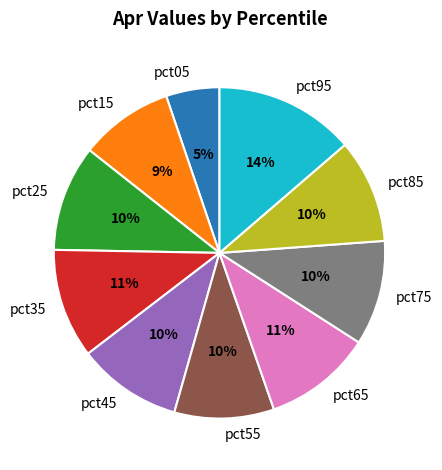

Is it true that pct25 is 20% of the pie?

False